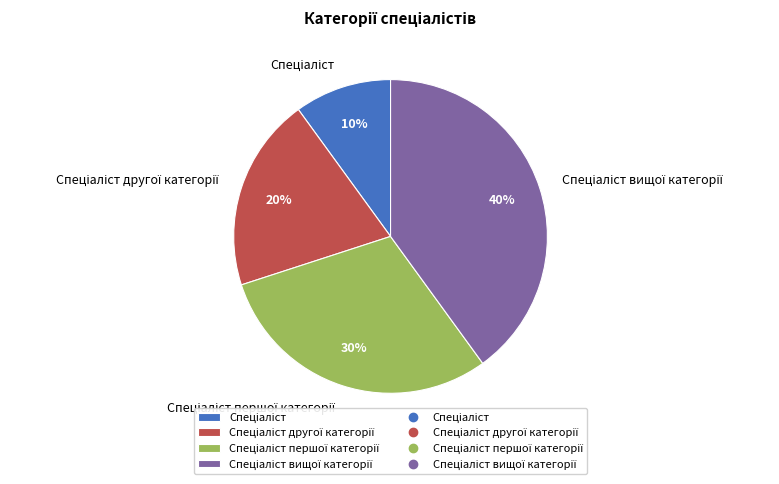

How many segments does this pie chart have?

4